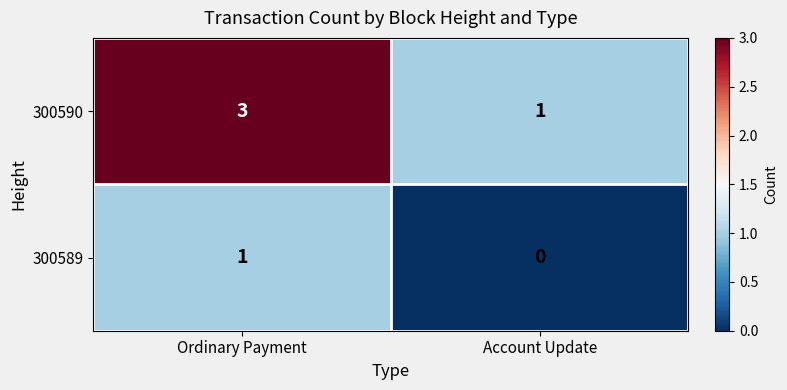

What is the spread (max minus min) of values at Account Update?

1